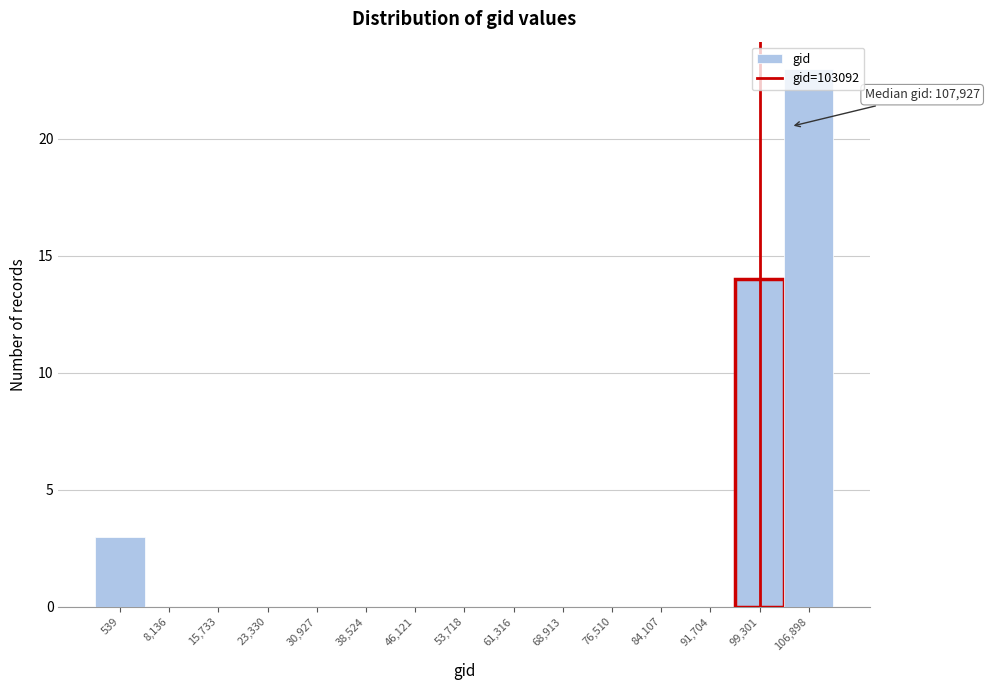

What is the sum of all values?

40